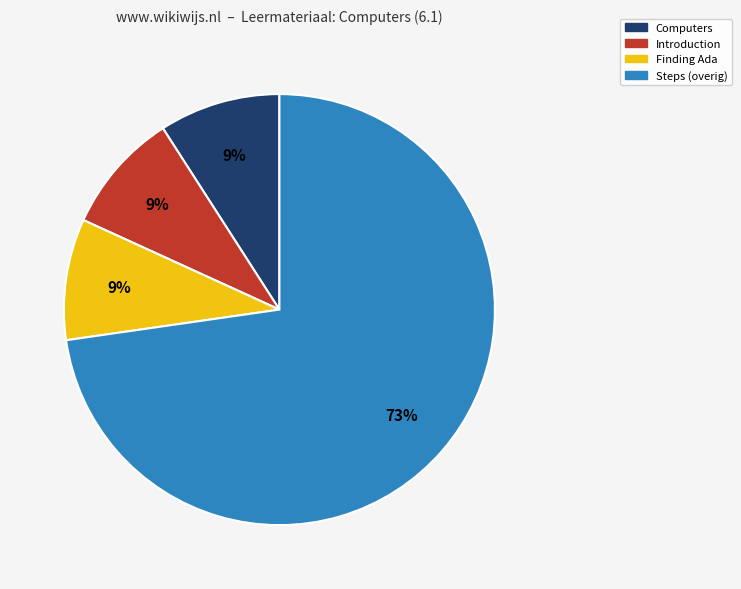

To the nearest percent, what is the average slice percentage?

25%